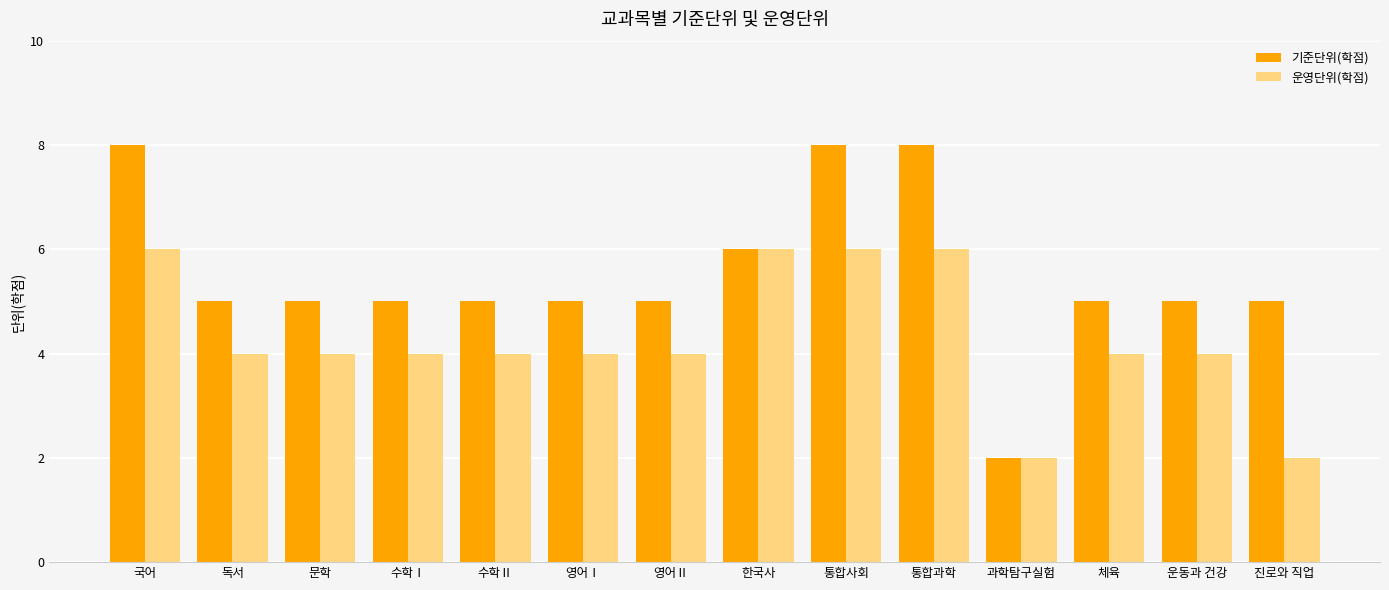

Reading left to right, transcribe all the data shown in this chart.

기준단위(학점): 국어=8	독서=5	문학=5	수학Ⅰ=5	수학Ⅱ=5	영어Ⅰ=5	영어Ⅱ=5	한국사=6	통합사회=8	통합과학=8	과학탐구실험=2	체육=5	운동과 건강=5	진로와 직업=5
운영단위(학점): 국어=6	독서=4	문학=4	수학Ⅰ=4	수학Ⅱ=4	영어Ⅰ=4	영어Ⅱ=4	한국사=6	통합사회=6	통합과학=6	과학탐구실험=2	체육=4	운동과 건강=4	진로와 직업=2